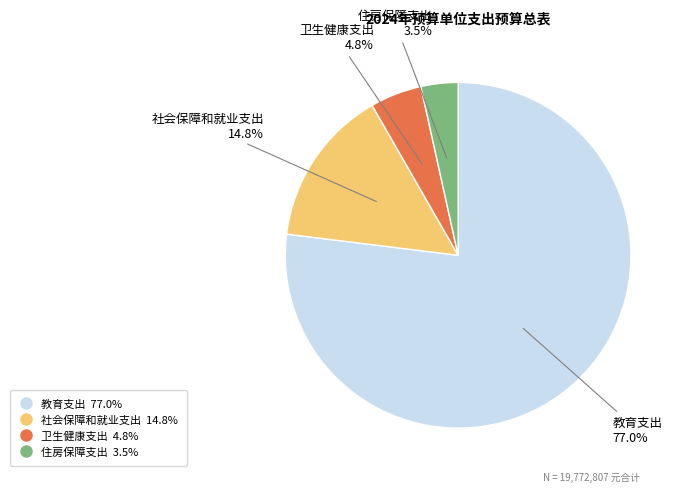

Does any single category account for the majority?

Yes